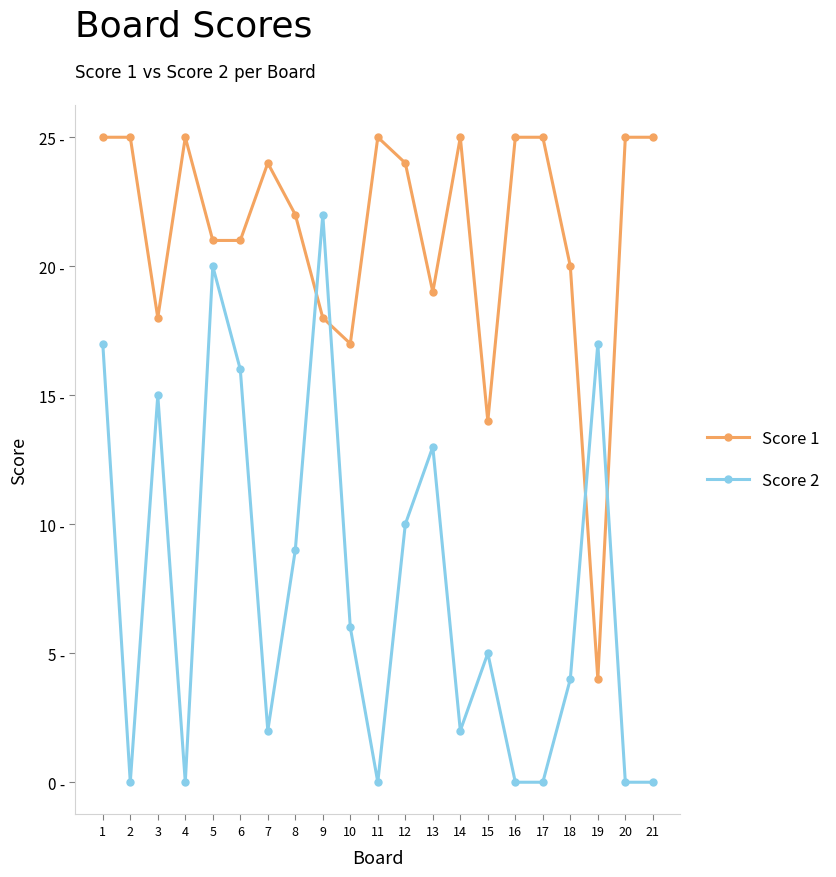

Does the chart have visible grid lines?

No